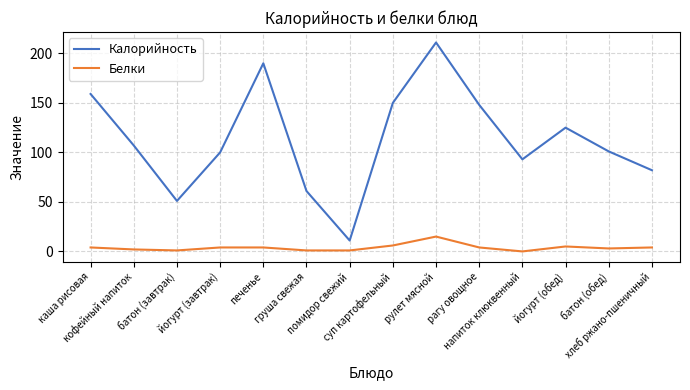

At which category is the sum across all series the highest?

рулет мясной